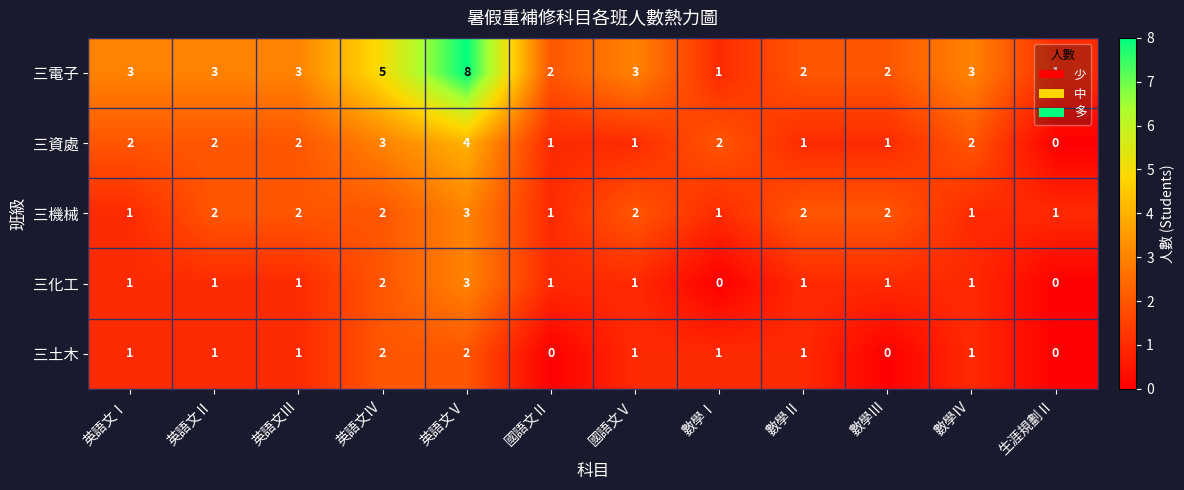

What is the sum of all 三化工 values?

13